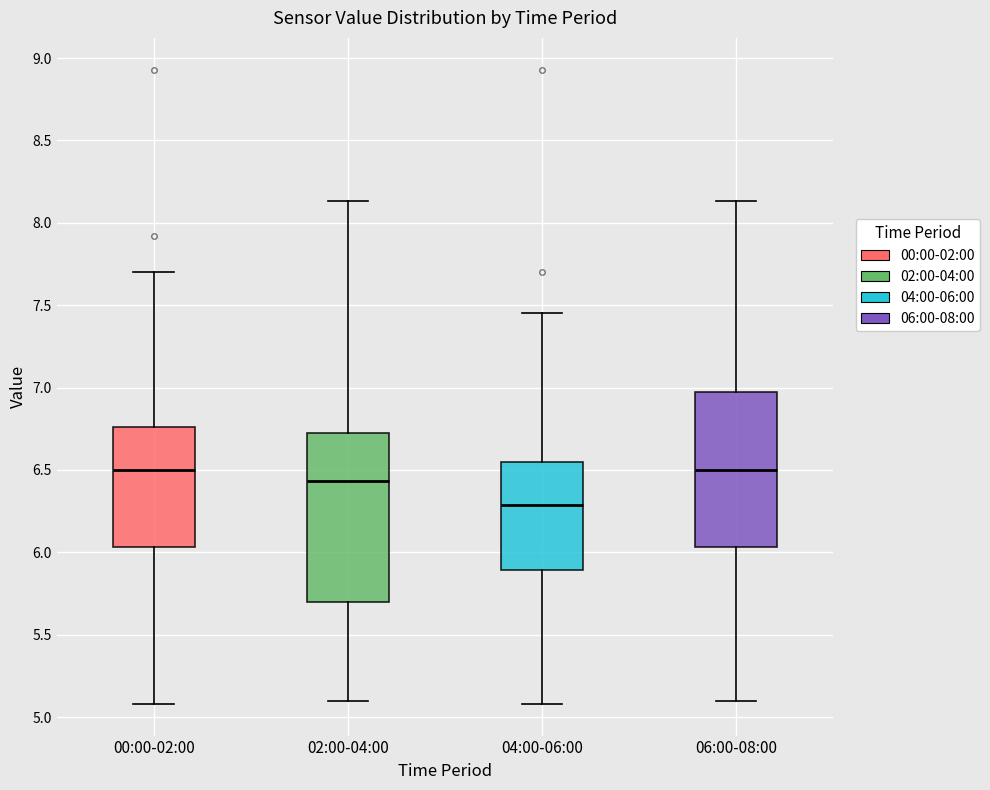

Which box's median line is the lowest?

04:00-06:00